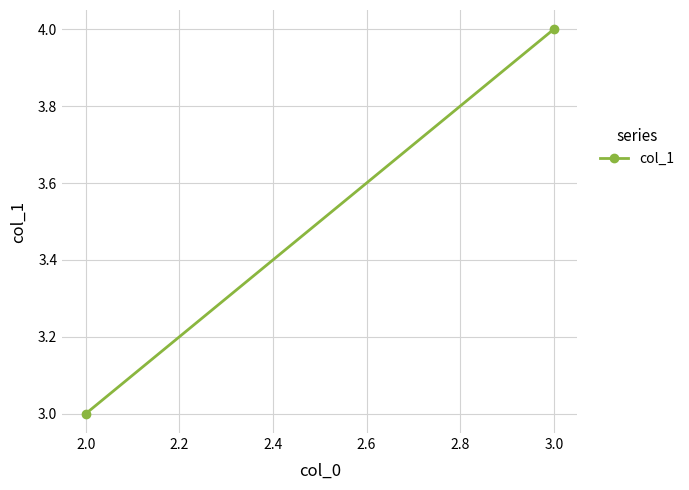

What is the change in value from 2.0 to 3.0?

+1